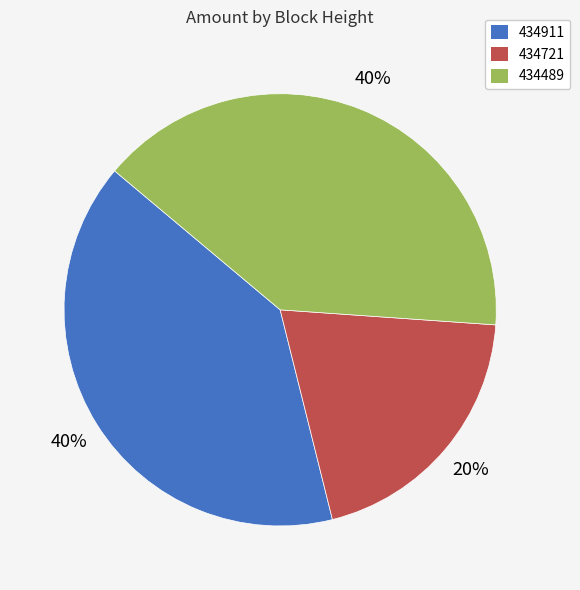

Count the number of slices in the pie.

3